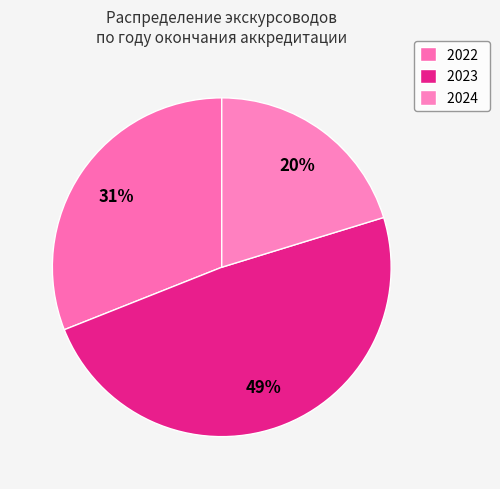

Which category has the smallest portion of the pie?

2024